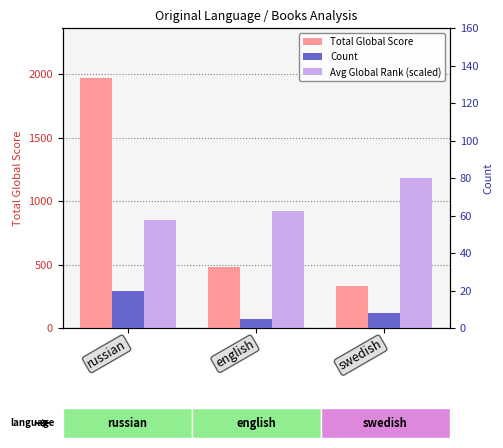

What are all the series names shown in the legend?

Total Global Score, Avg Global Rank (scaled), Count